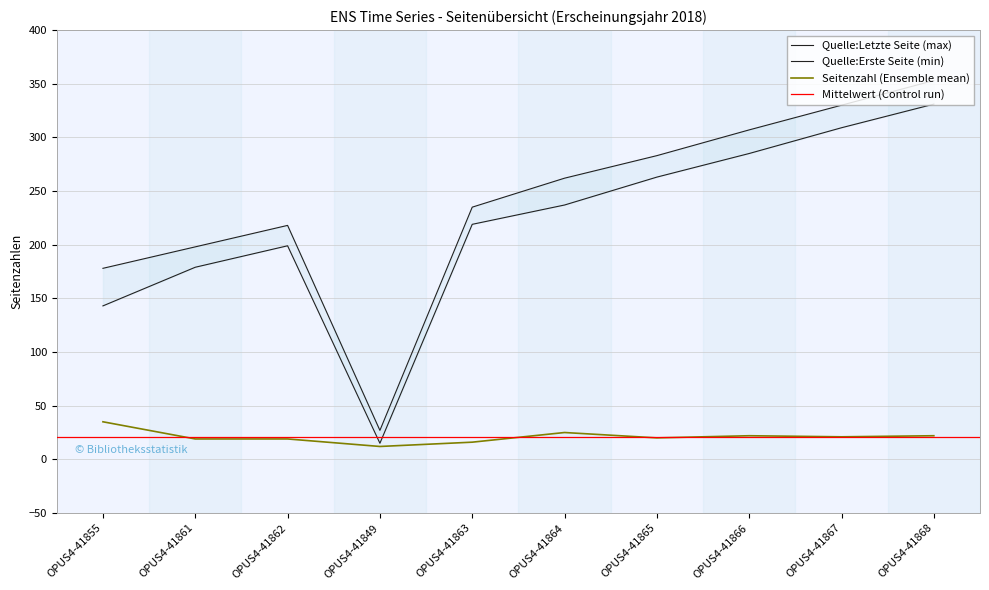

Is it true that Quelle:Letzte Seite equals 330 at OPUS4-41867?

True